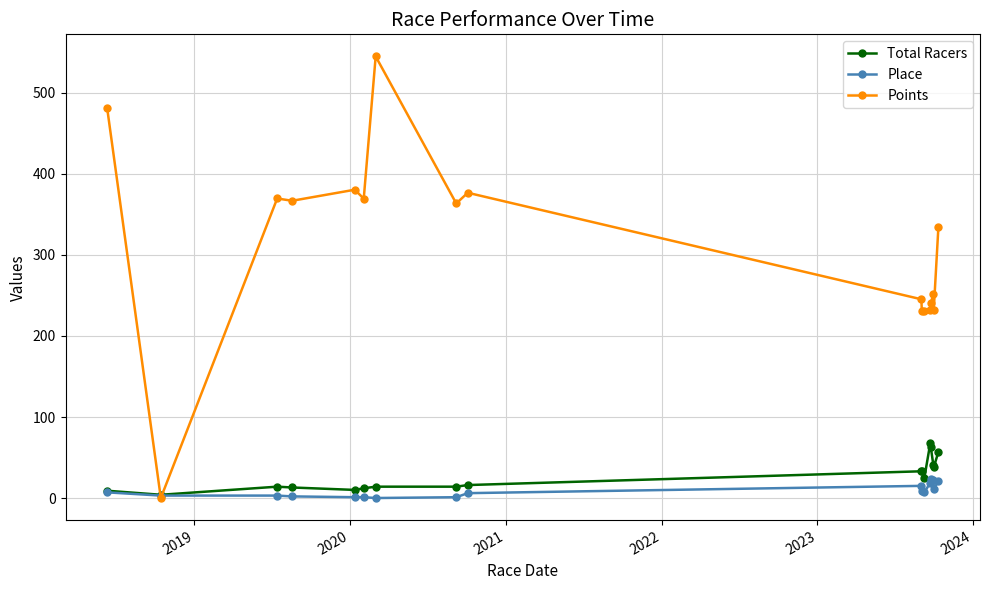

What is the difference between the maximum and second lowest values in the Total Racers series?

59.0